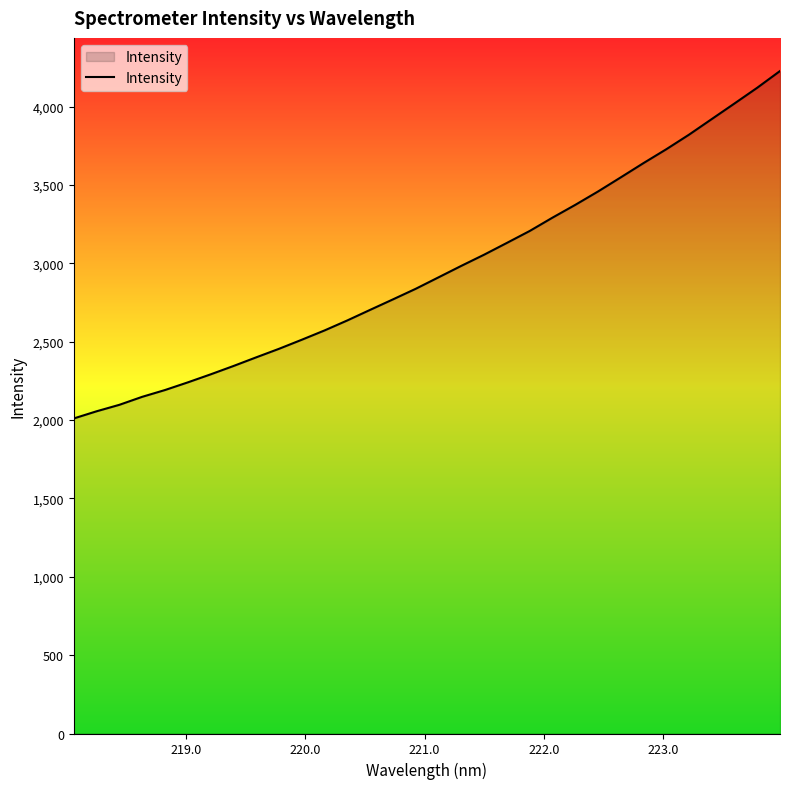

What is the minimum value shown in the chart?

2010.8